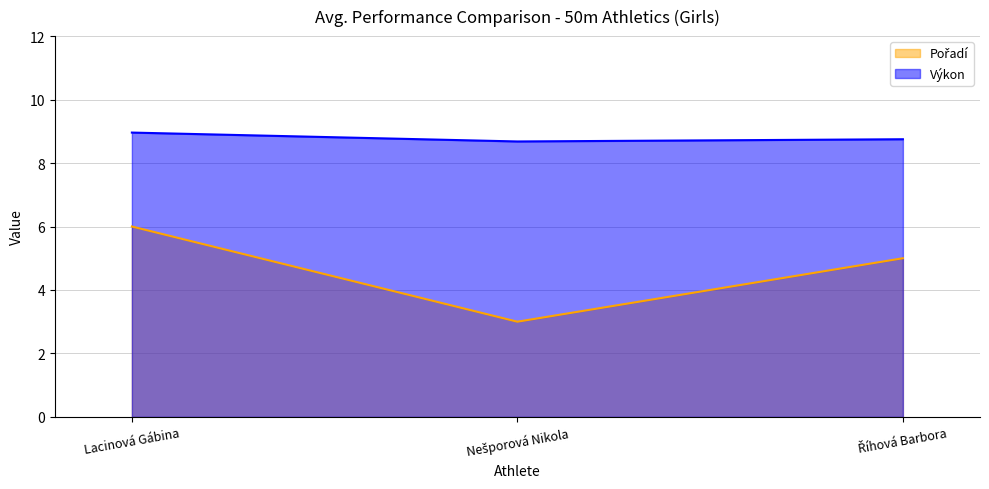

True or false: Výkon has a value of 9.0 at Lacinová Gábina.

True